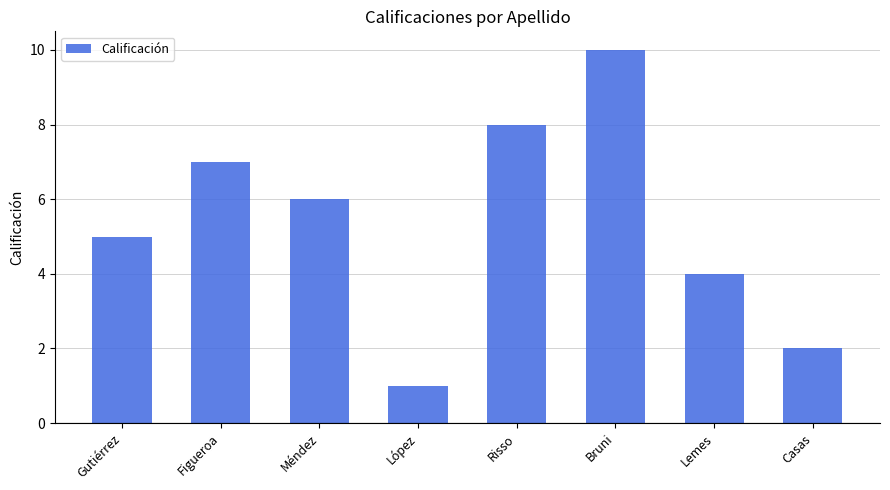

Which has a higher value, Lemes or Bruni?

Bruni